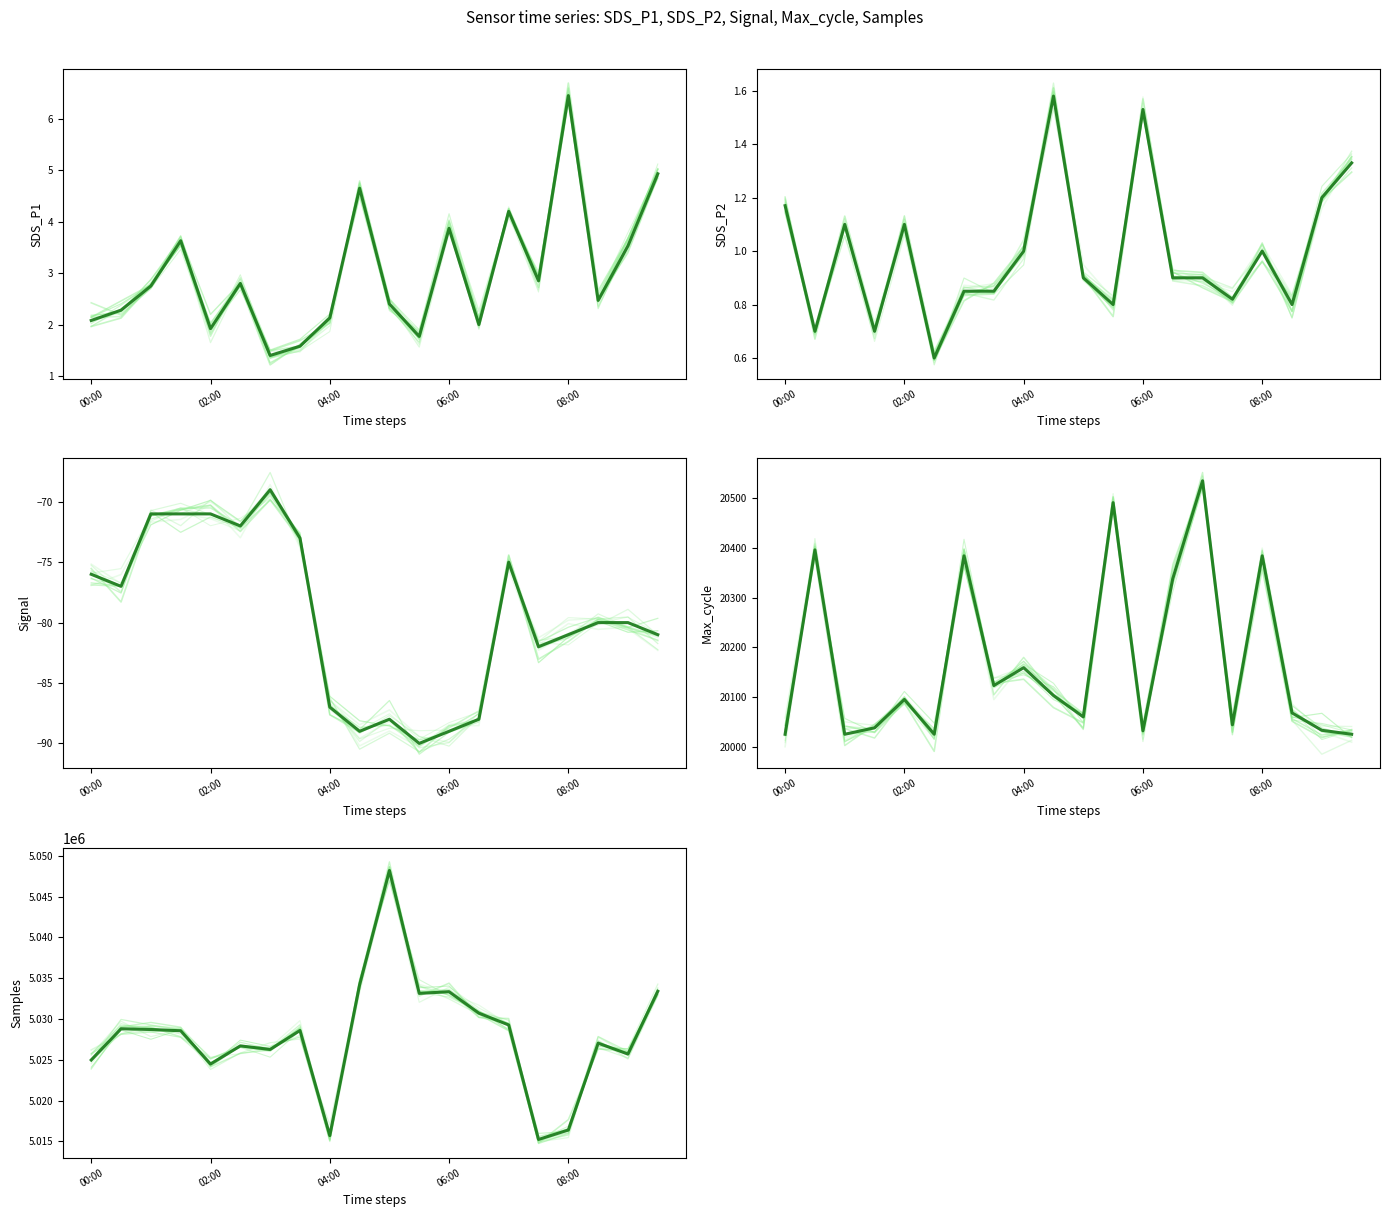

Which series has the largest range (max minus min)?

Samples